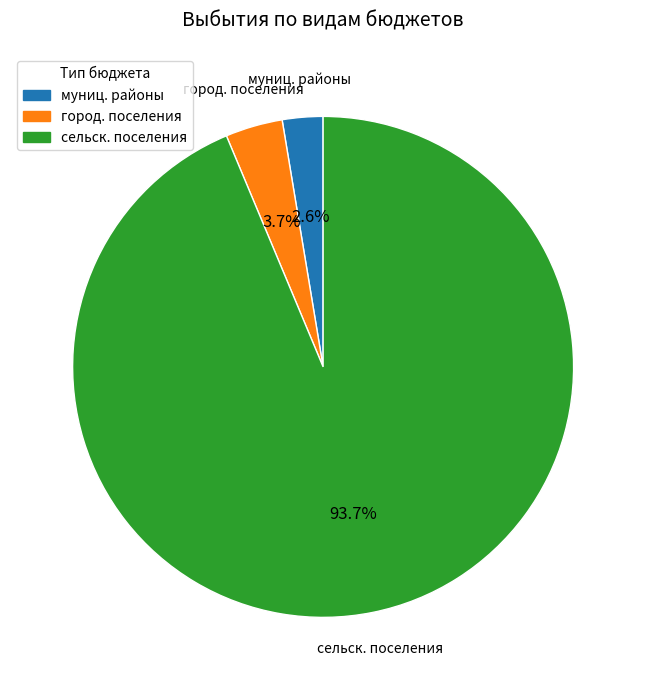

To the nearest percent, what is the difference between the largest and smallest slice percentages?

91%